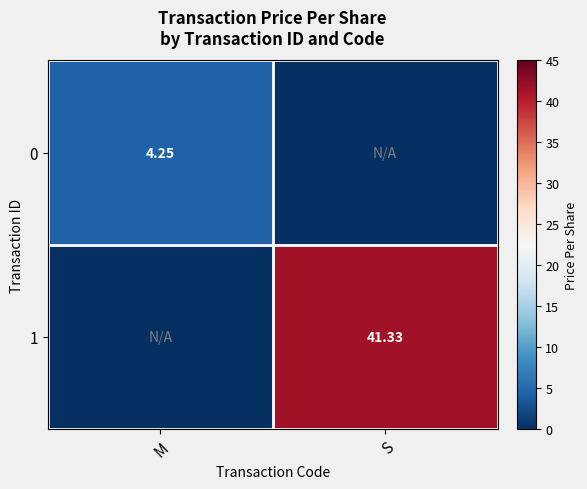

Is it true that 1 equals 0.0 at M?

True